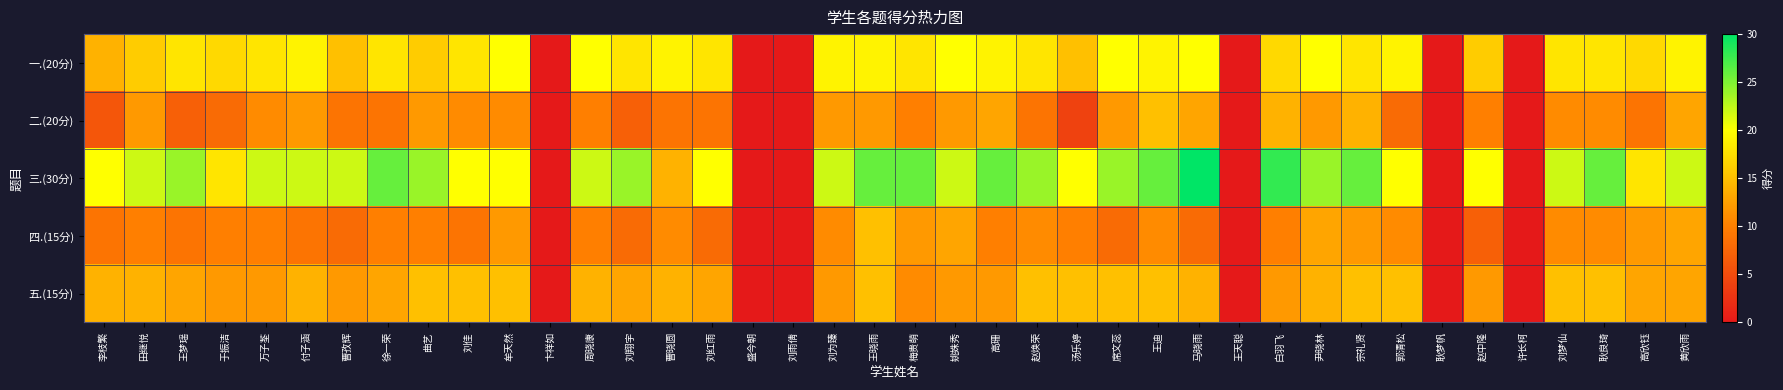

Which series has the widest spread of values?

三.(30分)